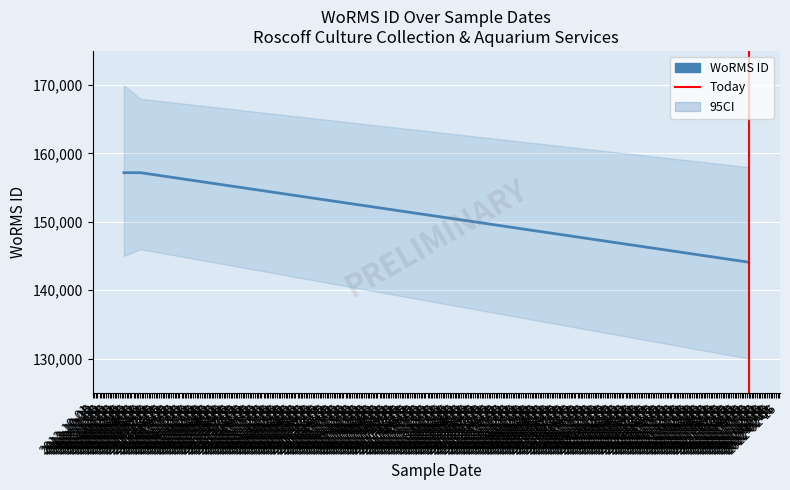

What is the average value?

152823